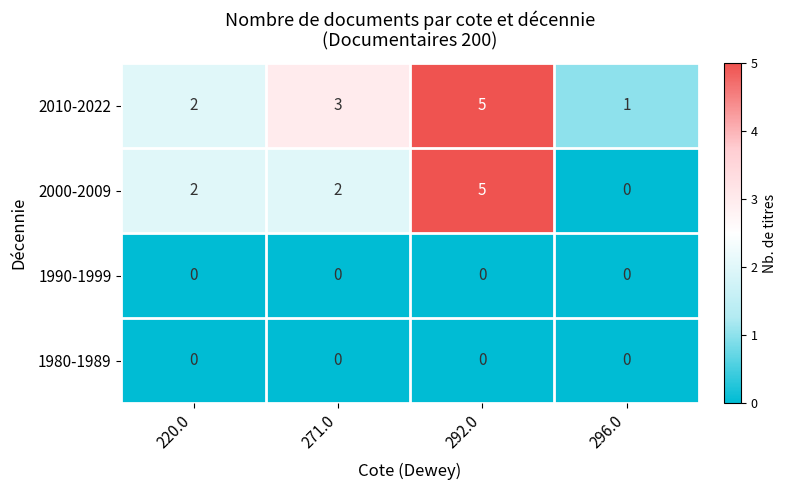

How many 2010-2022 values are between 2 and 5?

3